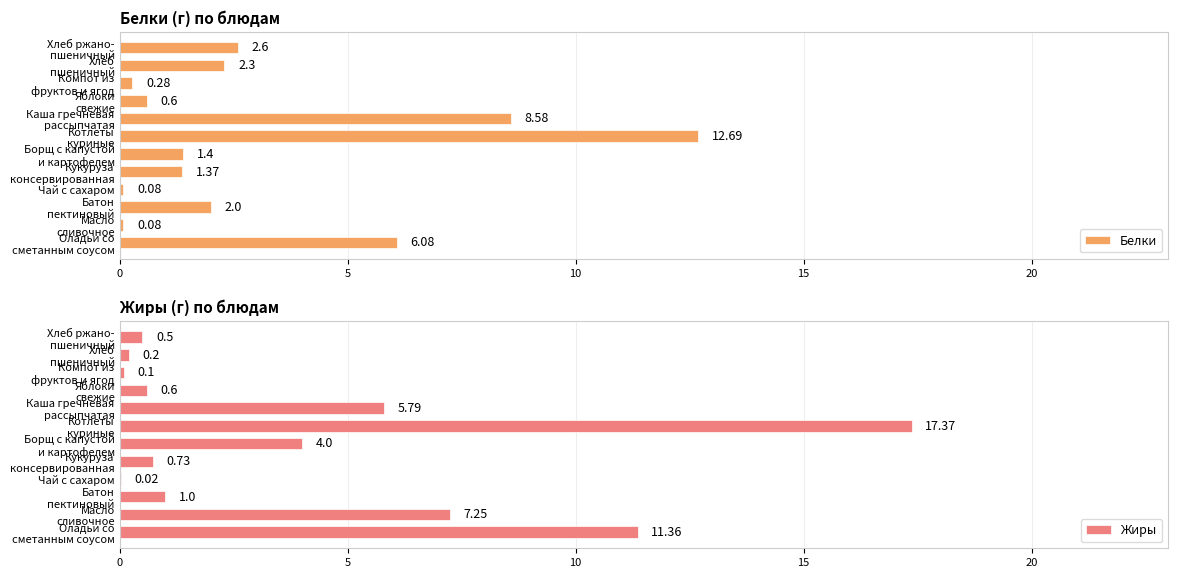

What is the average value of the Белки series?

3.2